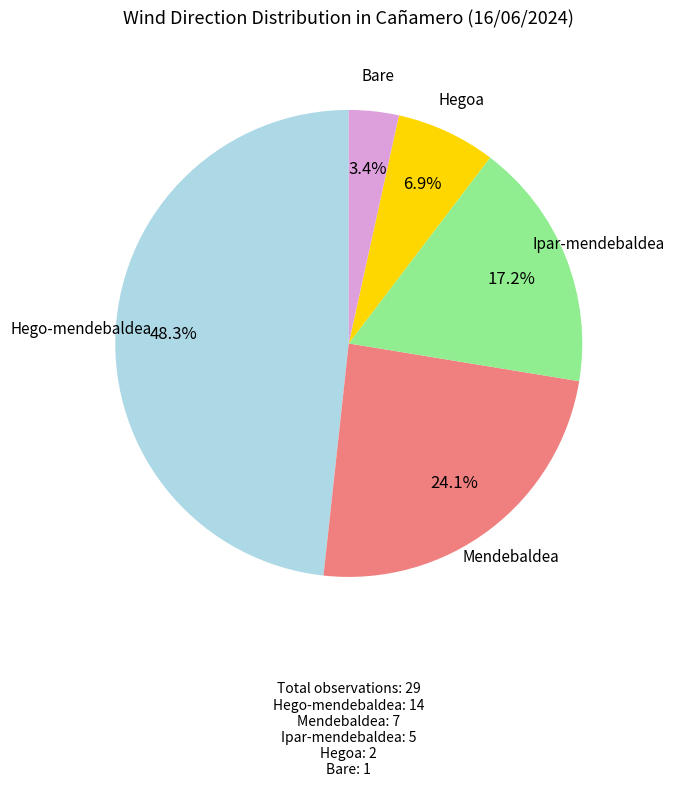

What percentage is the Bare slice, to the nearest percent?

3%